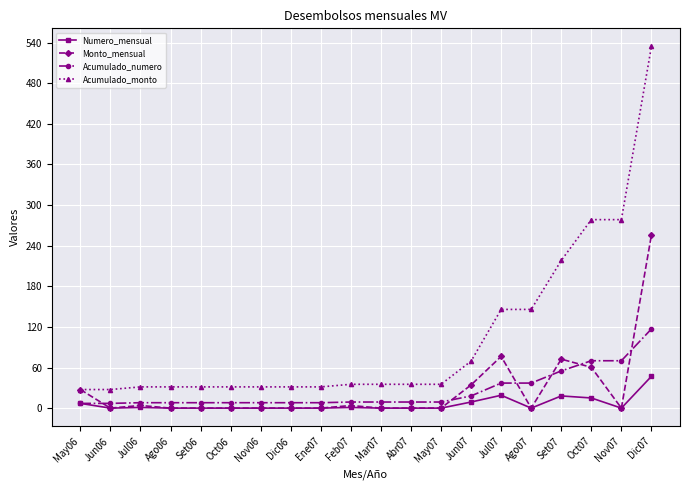

Which category has the highest value in the Numero_mensual series?

Dic07